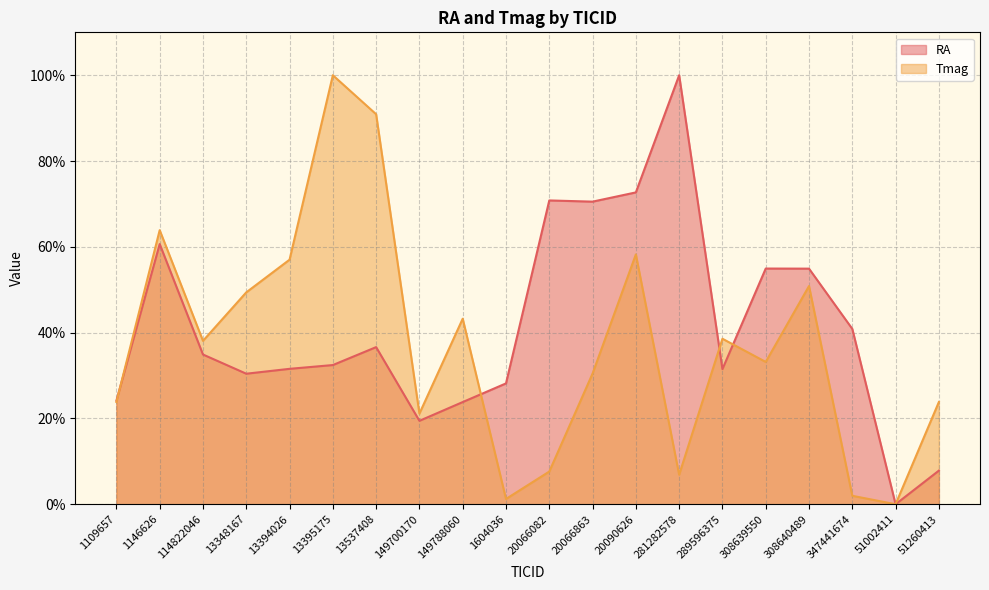

True or false: Tmag and RA cross at least once.

True